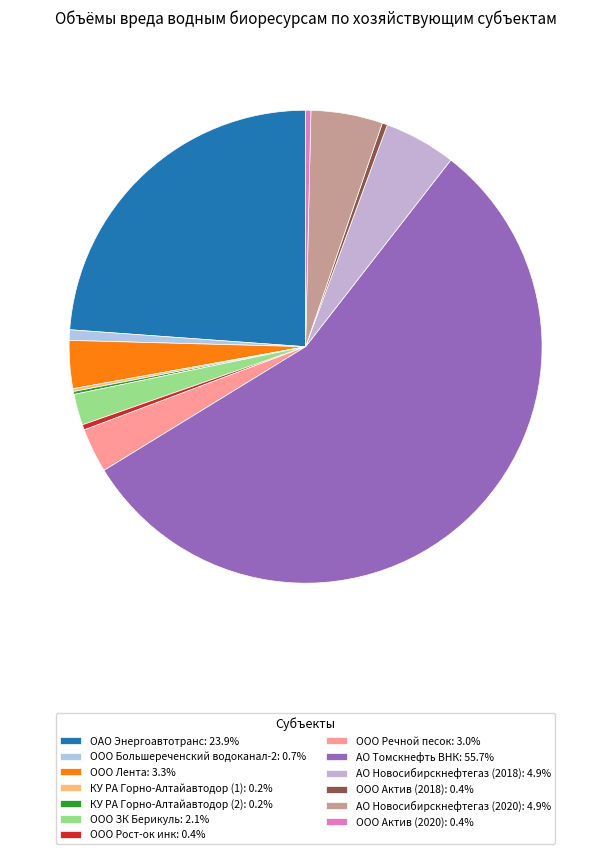

Combined, do ООО ЗК Берикуль and ООО Актив (2018) account for over 50%?

No